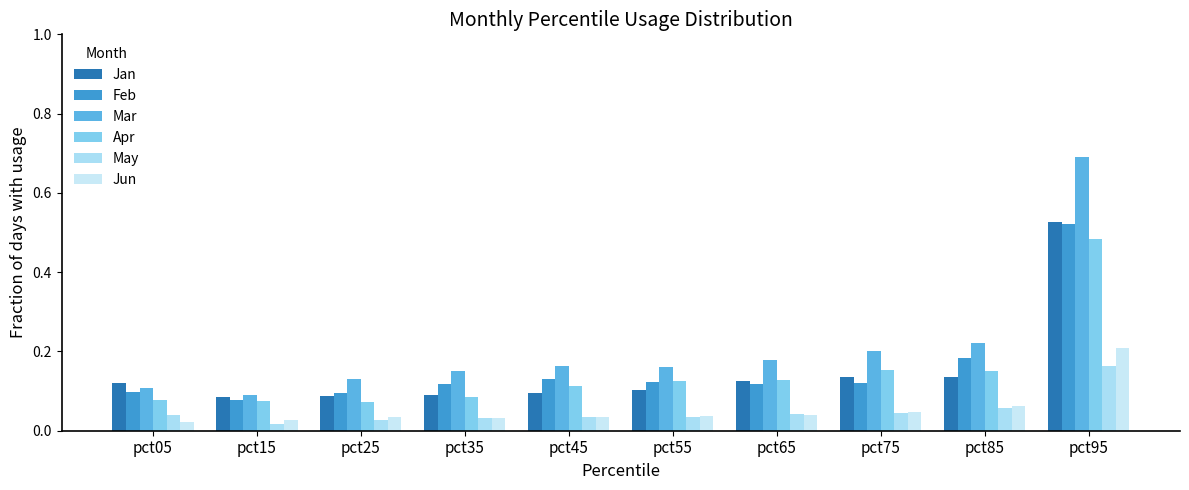

The Feb series shows 0.2 at pct85. True or false?

True